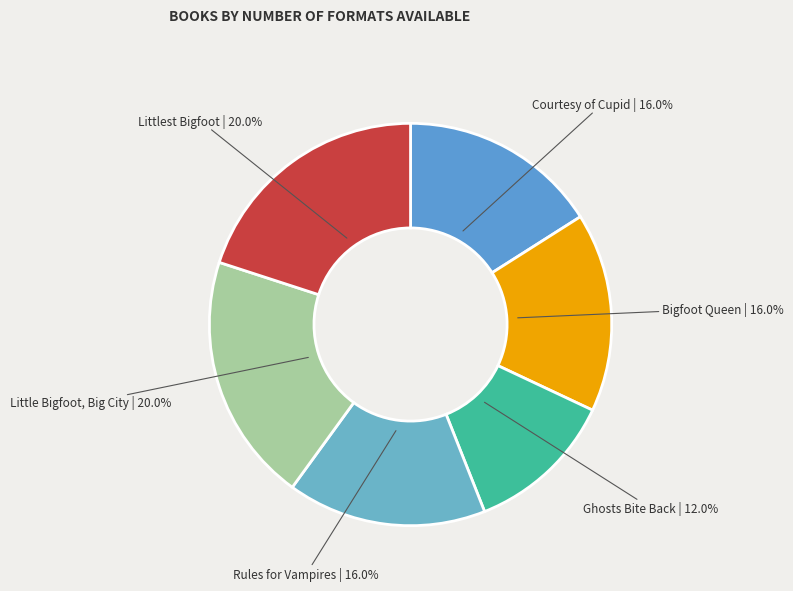

How many slices are in this pie chart?

6